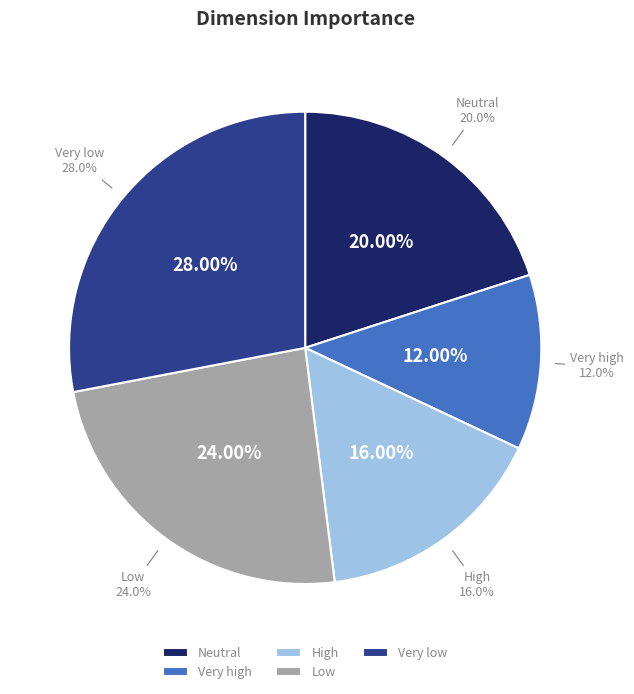

How many slices are in this pie chart?

5